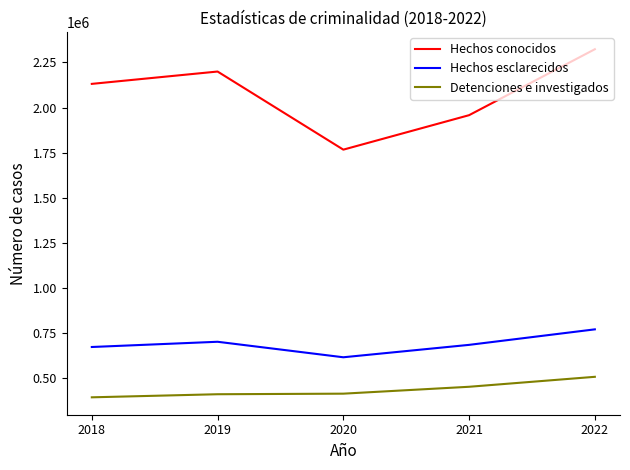

At how many categories does at least one series exceed 428815?

5